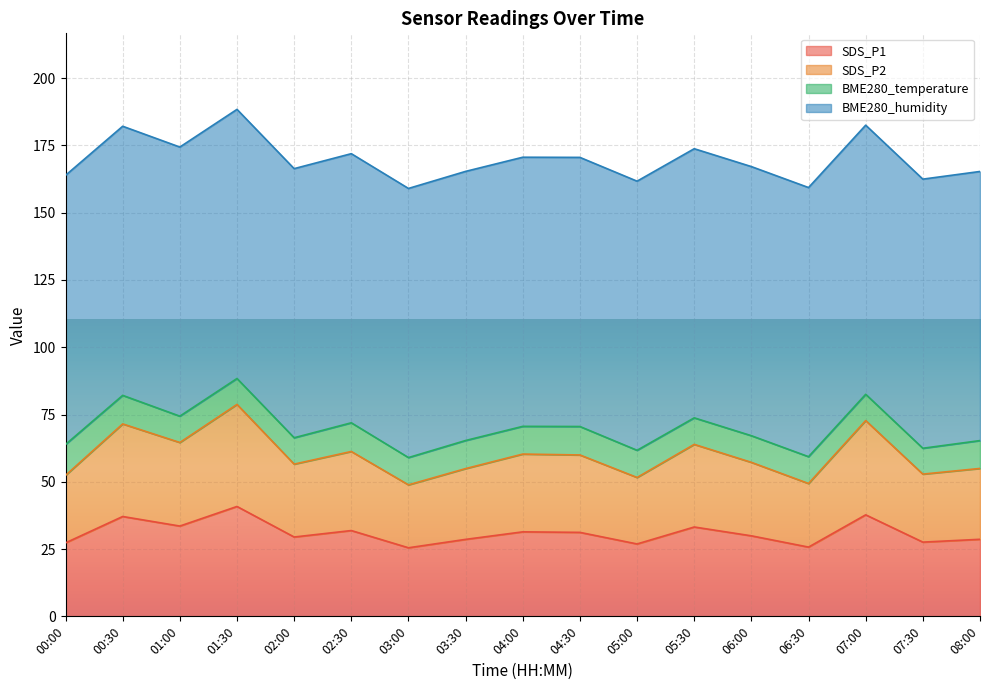

True or false: SDS_P1 and SDS_P2 intersect in this chart.

False